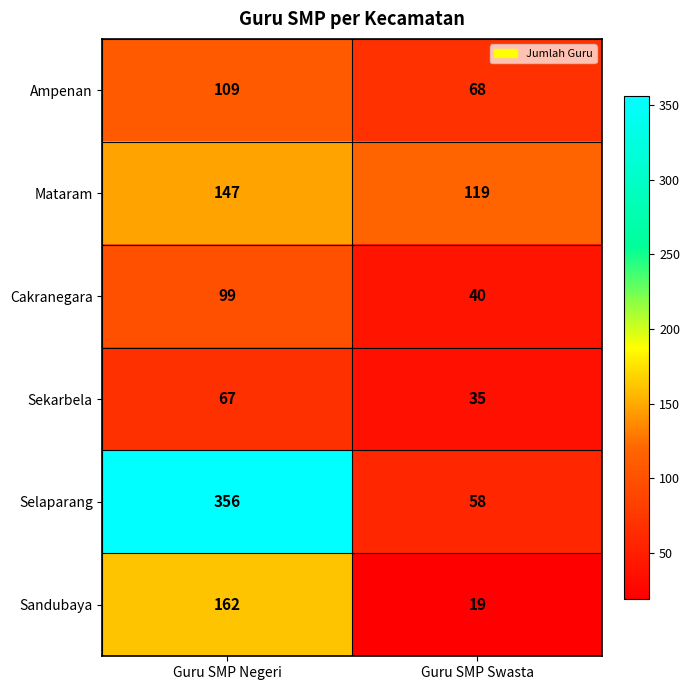

What is the approximate value of Cakranegara at Guru SMP Negeri?

99